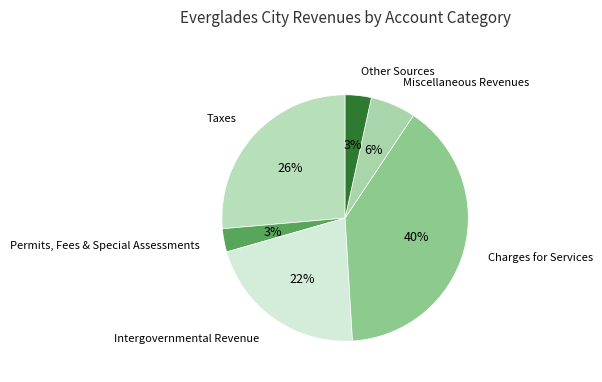

To the nearest percent, what portion does Other Sources represent?

3%